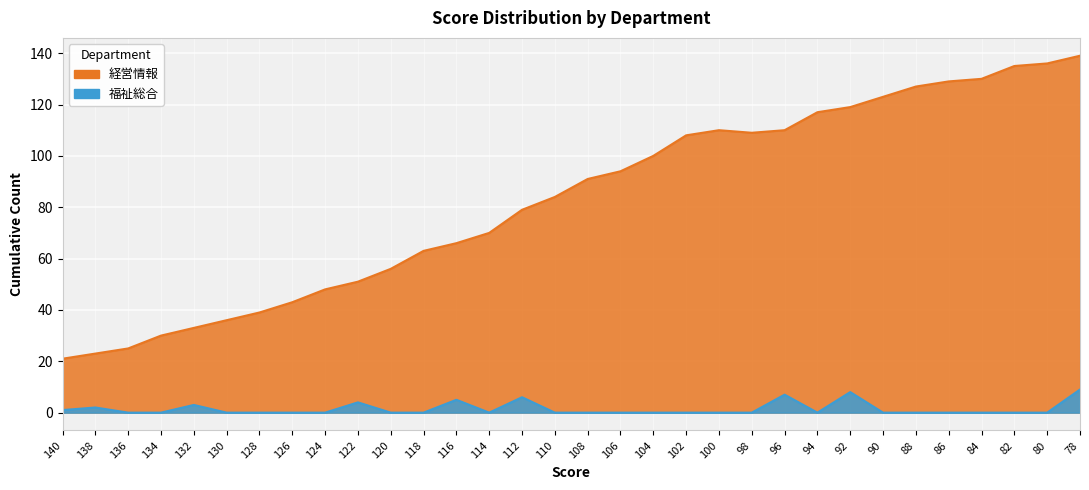

What is the approximate value of 福祉総合 at 122?

4